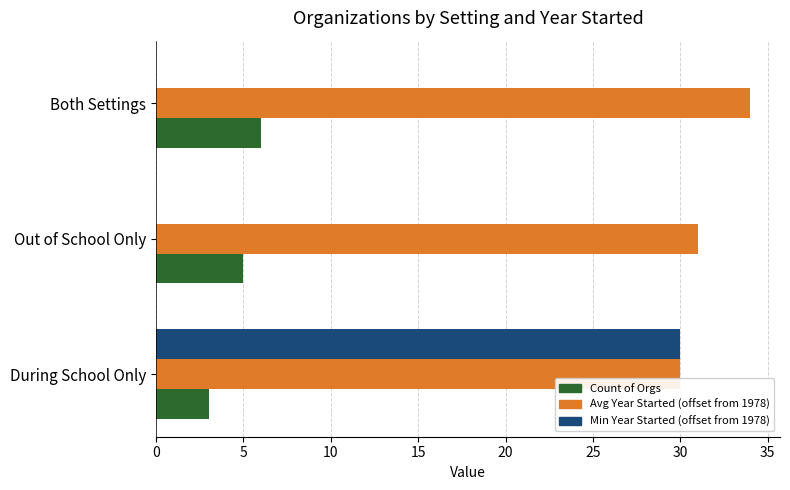

What is the highest value of the Avg Year Started (offset from 1978) series?

34